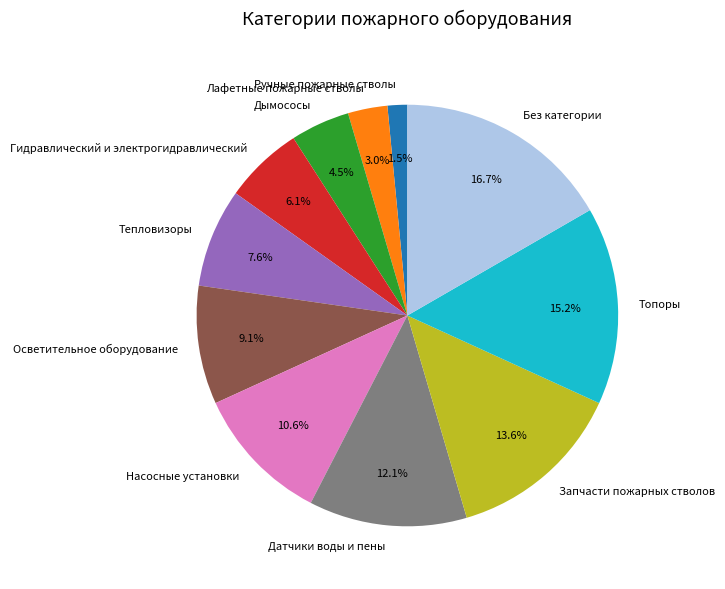

To the nearest percent, what is the difference between the largest and smallest slice percentages?

15%